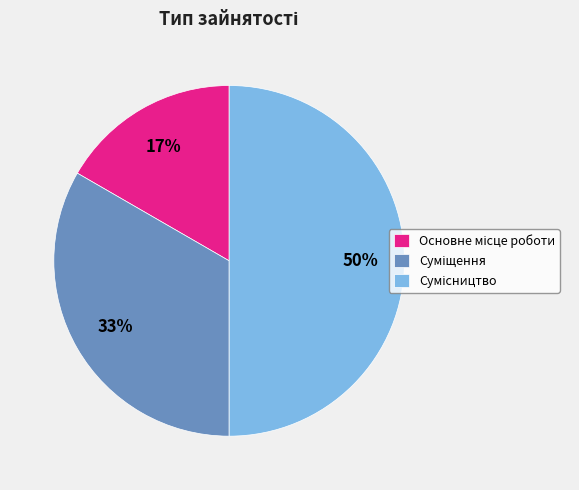

To the nearest percent, what is the difference between the largest and smallest slice percentages?

33%